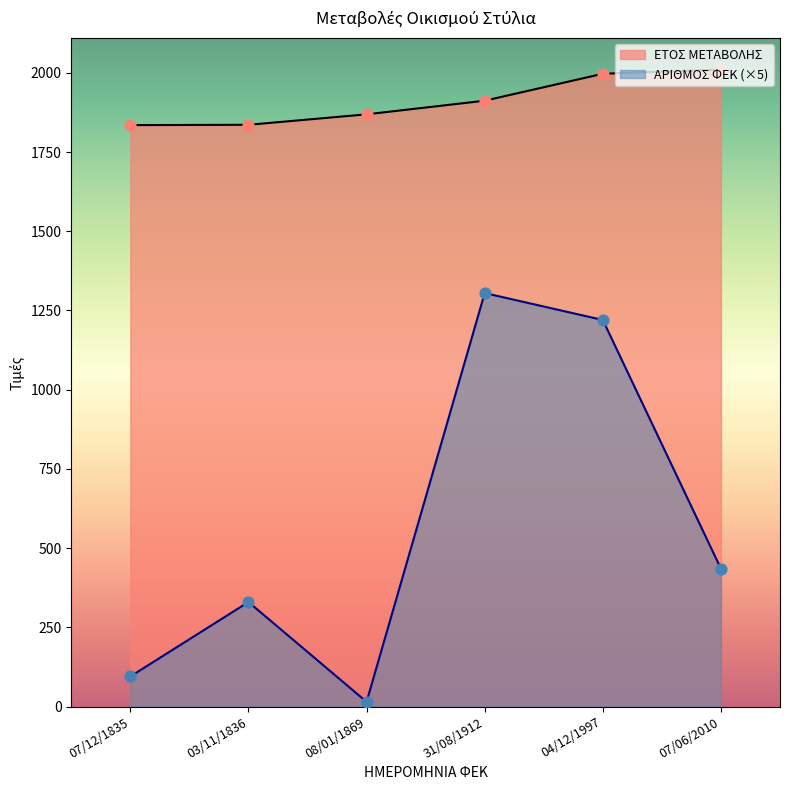

At how many categories does at least one series exceed 1186?

6